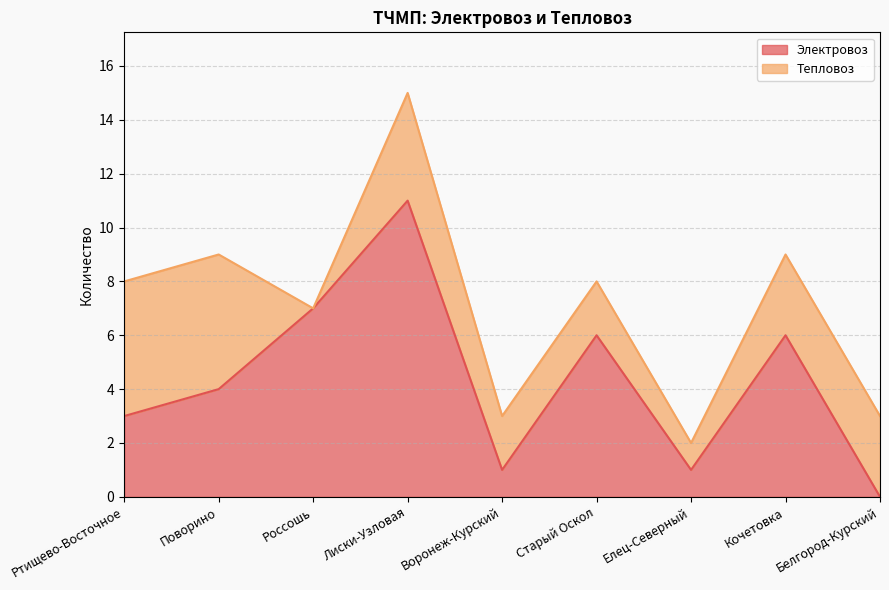

How many data points are less than 4?

4